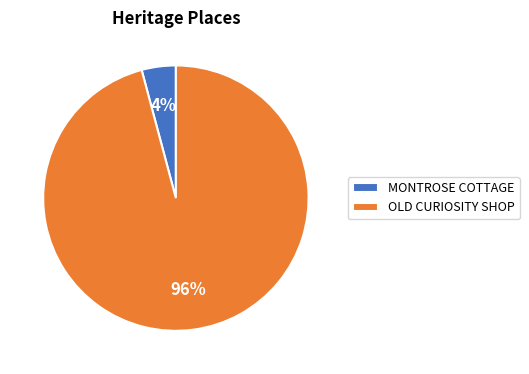

Is it true that OLD CURIOSITY SHOP is 96% of the pie?

True